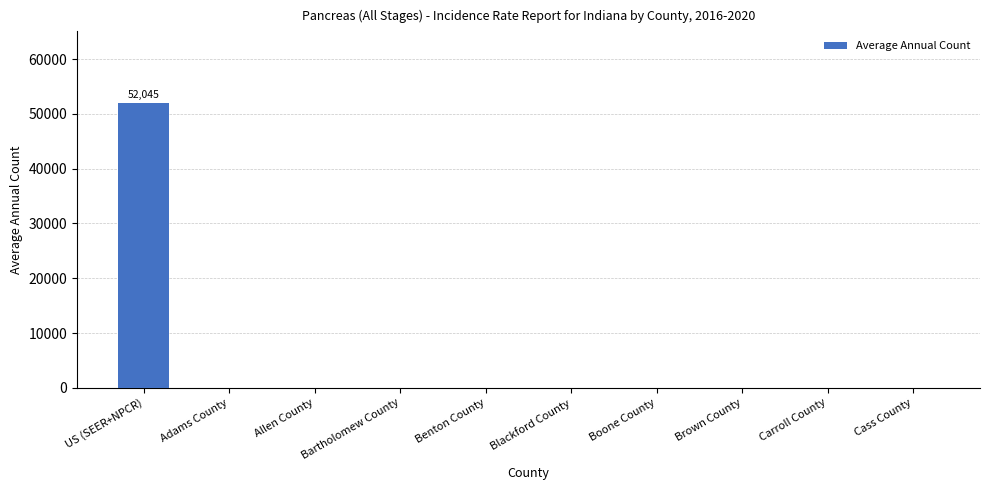

Reading left to right, transcribe all the data shown in this chart.

52045	0	0	0	0	0	0	0	0	0